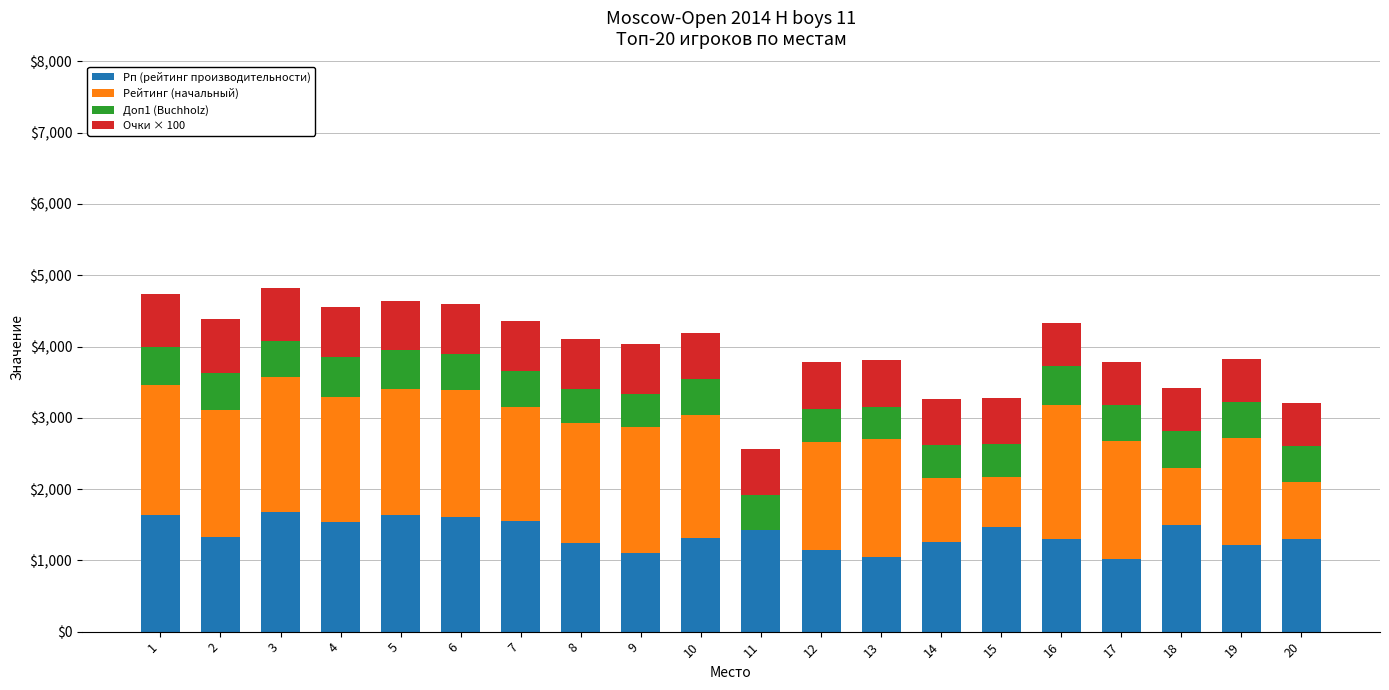

What value does the Доп1 (Buchholz) series have at 19, to the nearest 50?

500